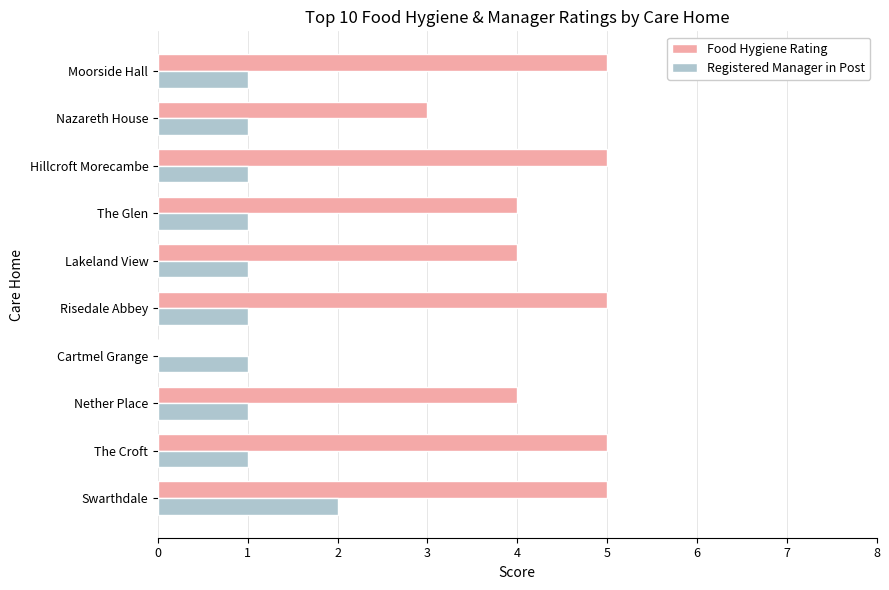

Which series has the largest total across all categories?

Food Hygiene Rating